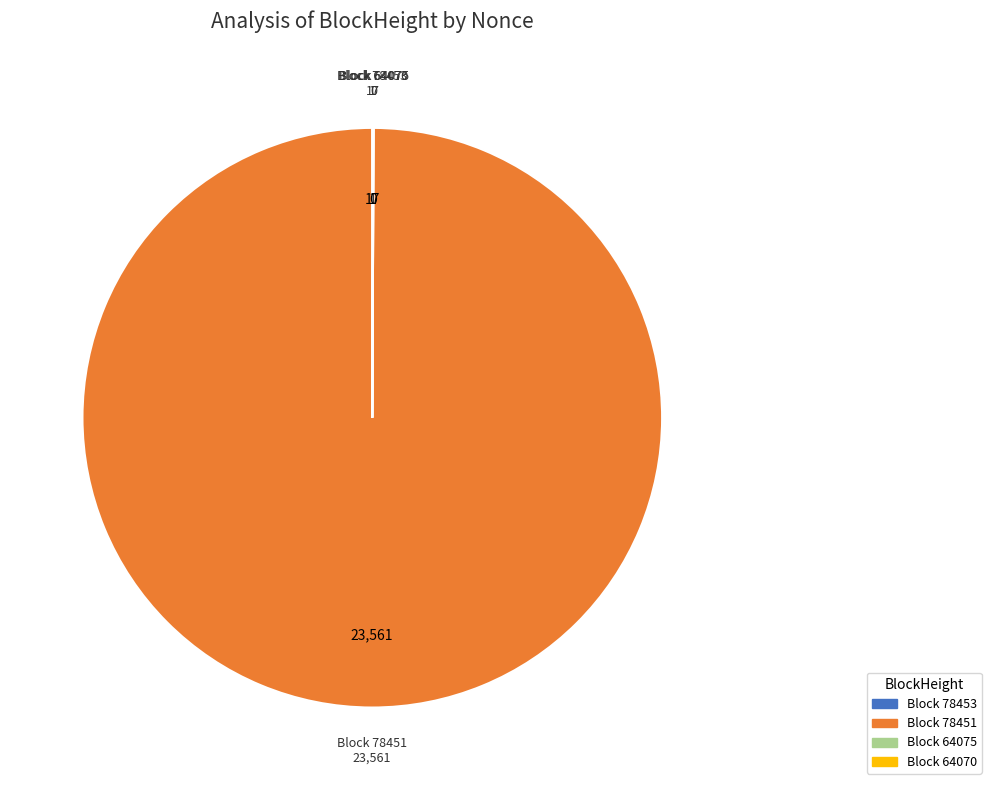

True or false: Block 78451 accounts for 100% of the total.

True